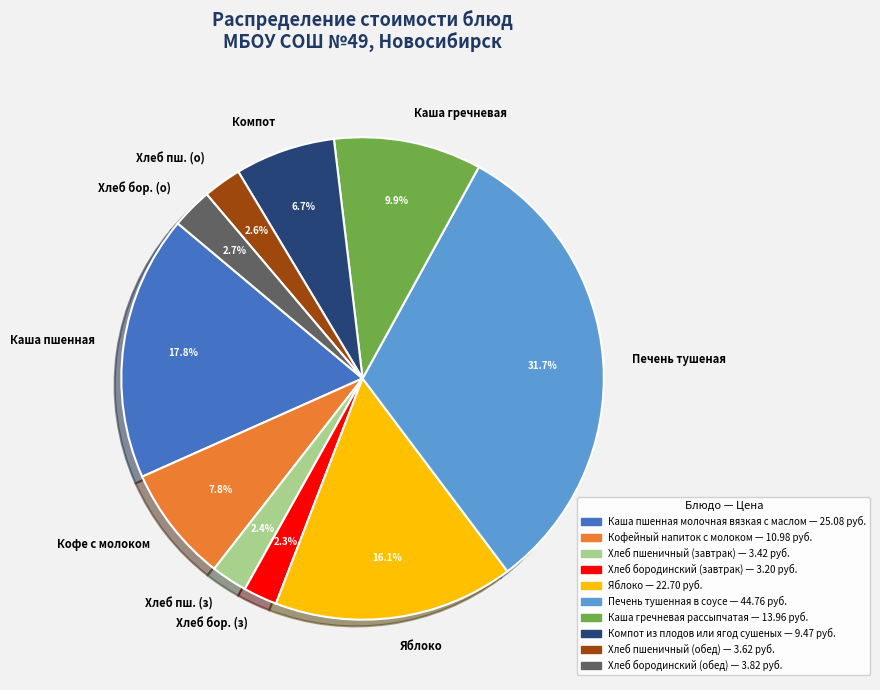

Between Печень тушеная and Каша гречневая, which is larger?

Печень тушеная